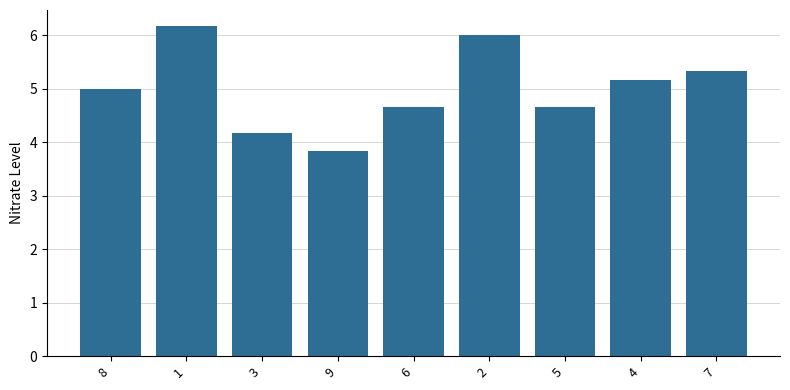

How many values are below 5?

4